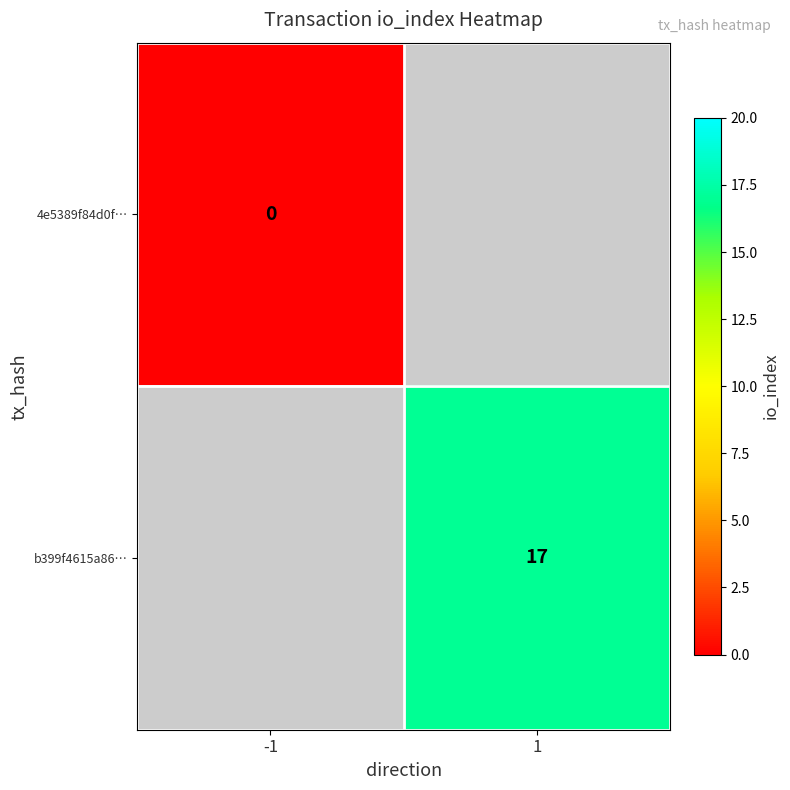

How many distinct data groups are displayed?

2